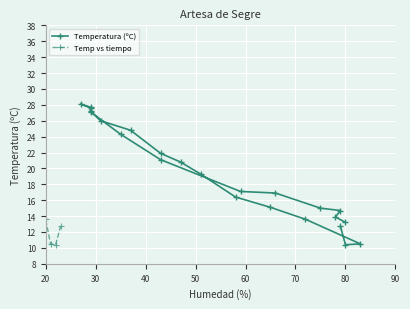

True or false: Temperatura (ºC) and Temp vs tiempo cross at least once.

False